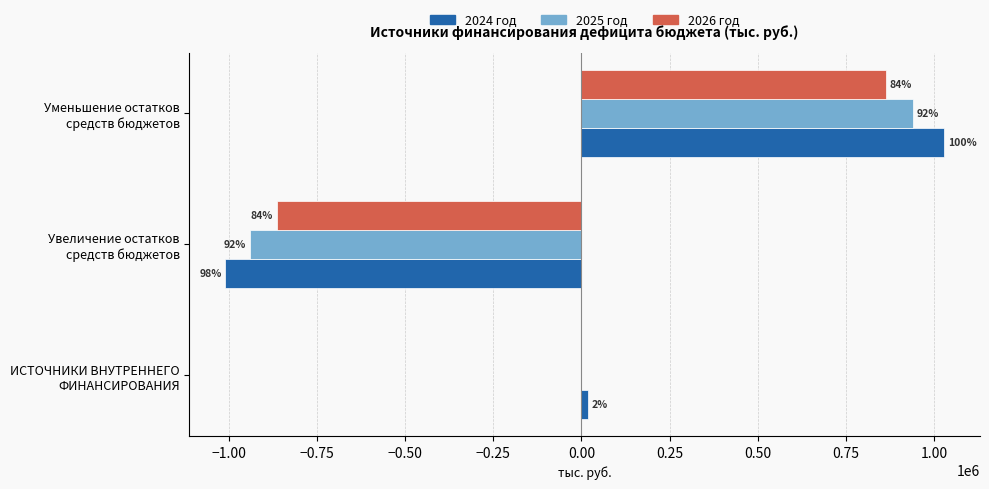

What is the greatest value displayed?

1027519.9